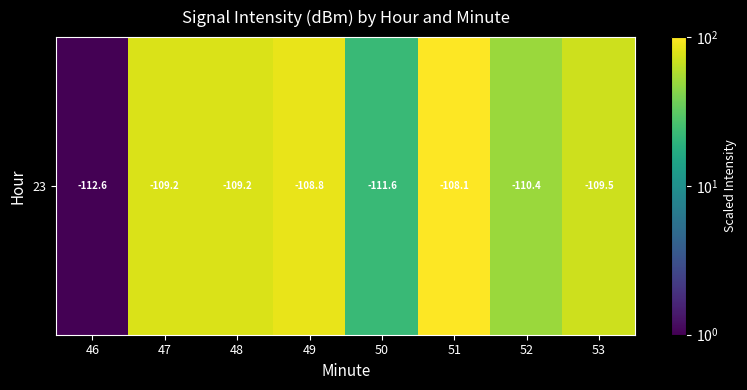

Reading left to right, what are all the values shown in this chart?

46=1.0	47=76.9	48=76.5	49=86.0	50=22.6	51=100.0	52=50.0	53=69.8